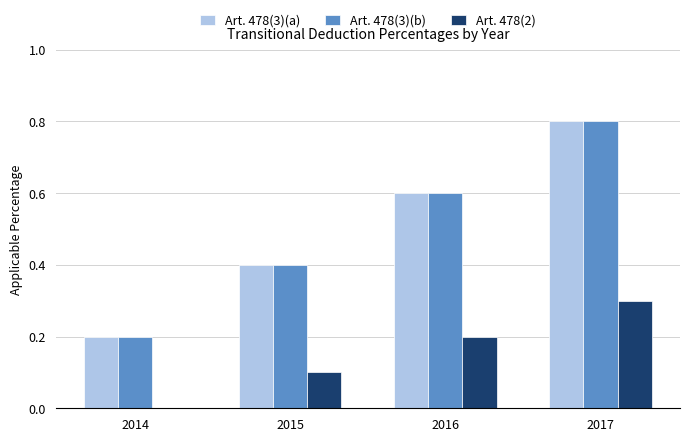

Is the value of Art. 478(3)(a) at 2016 greater than the value of Art. 478(3)(b) at 2017?

No